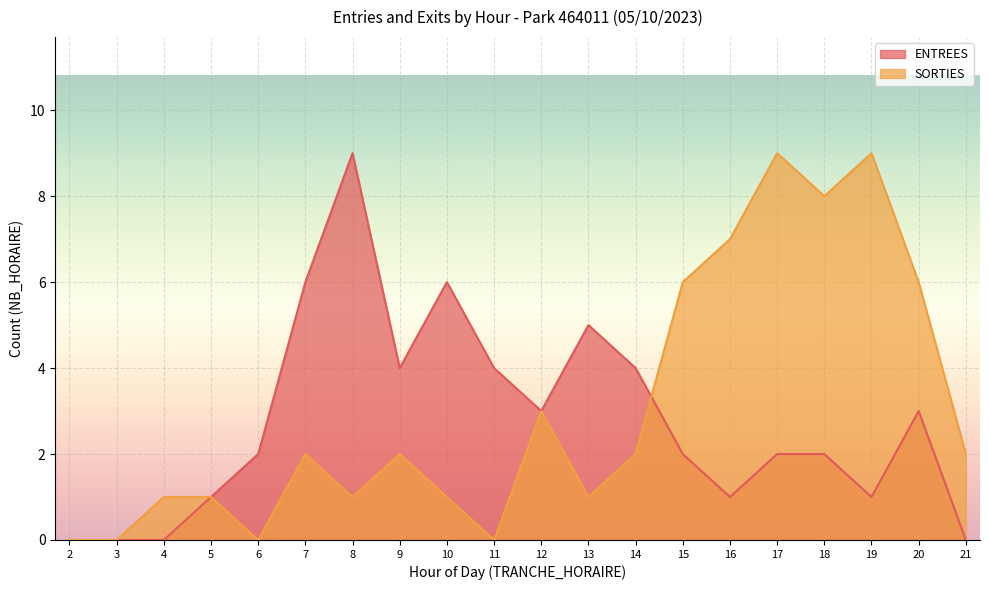

What is the average value of the ENTREES series?

3